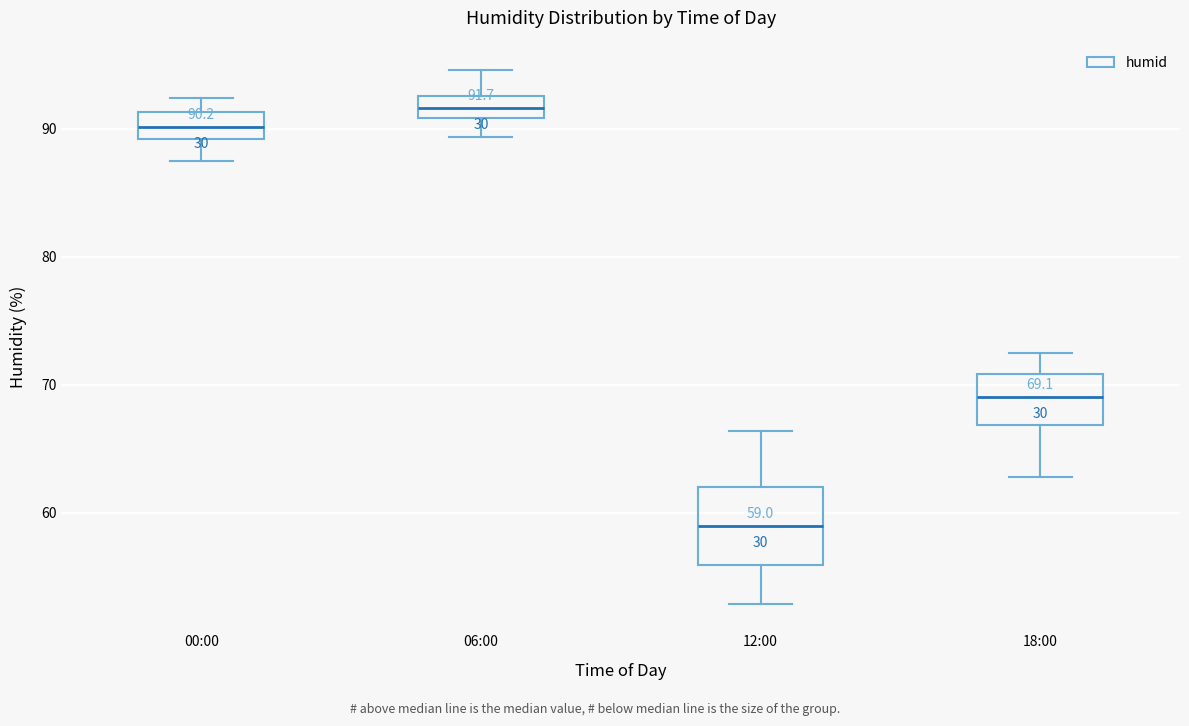

Which box's median line is the lowest?

12:00